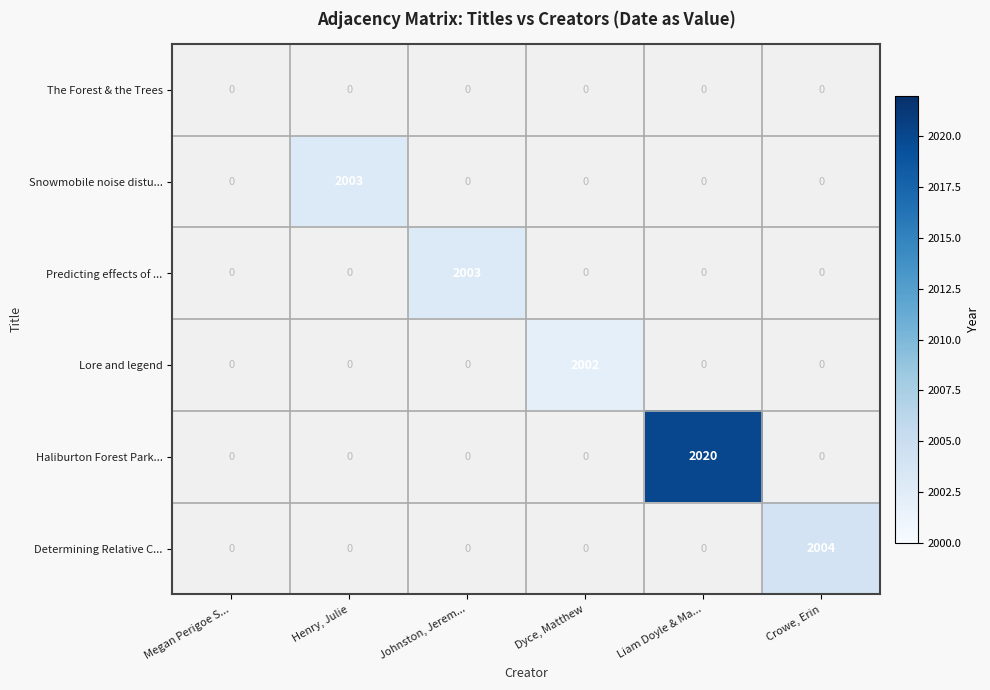

At which category is the sum across all series the highest?

Liam Doyle & Ma...